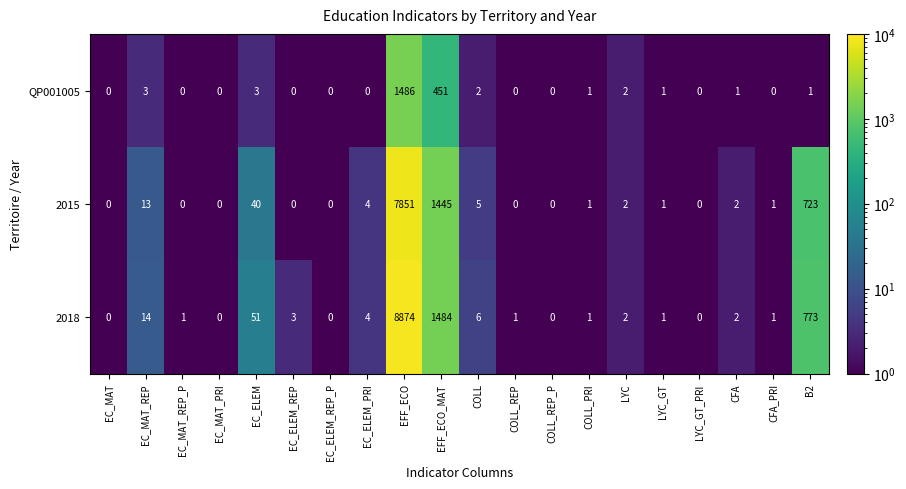

Where does the 2015 series first go above 1?

EC_MAT_REP